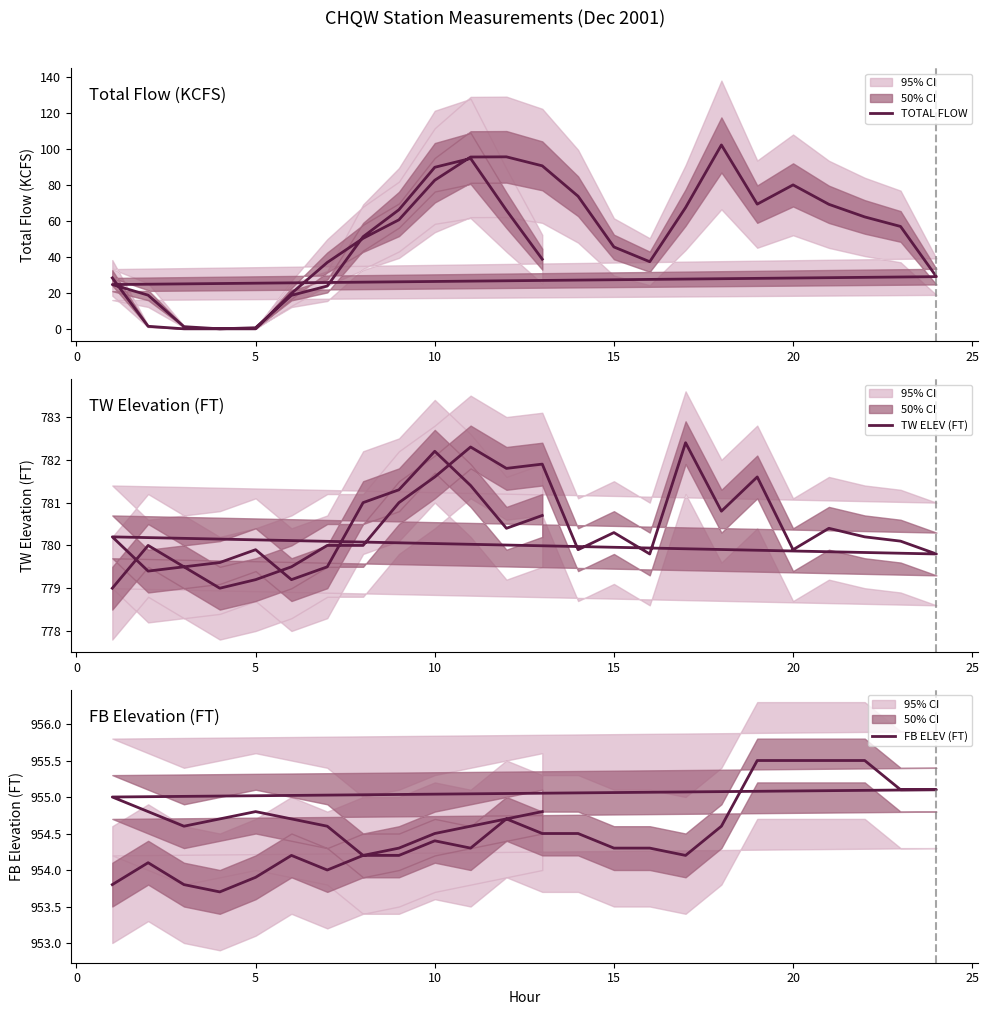

Is this an area chart (filled region under the line)?

No